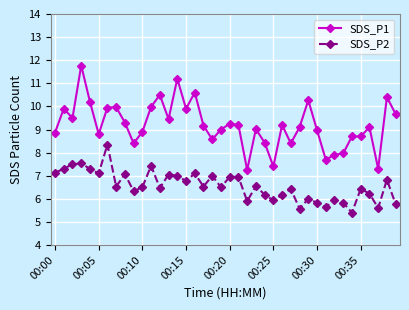

Rank the series by their maximum value, from lowest to highest.

SDS_P2, SDS_P1